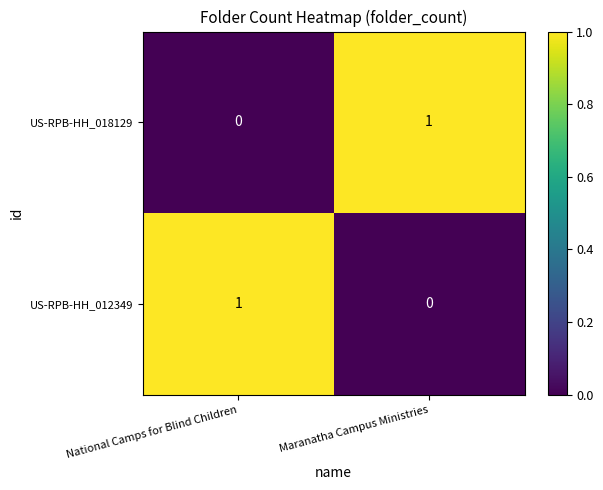

Reading left to right, transcribe all the data shown in this chart.

US-RPB-HH_018129: National Camps for Blind Children=0	Maranatha Campus Ministries=1
US-RPB-HH_012349: National Camps for Blind Children=1	Maranatha Campus Ministries=0